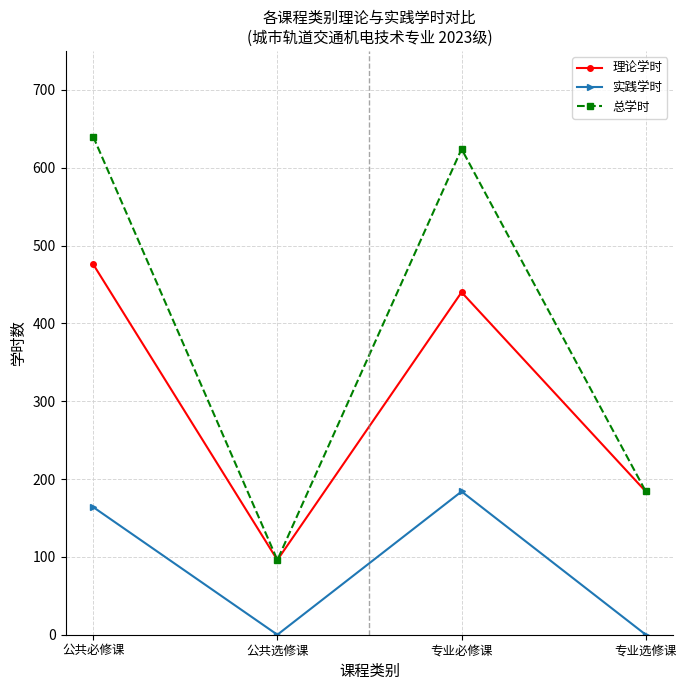

True or false: 实践学时 and 理论学时 intersect in this chart.

False